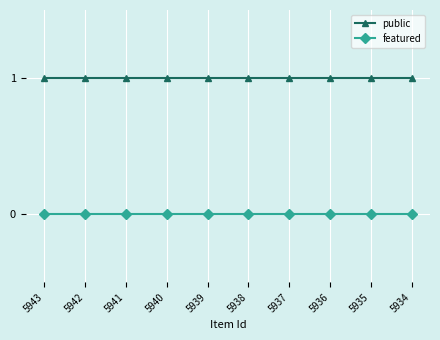

Is the value of public at 5943 greater than the value of featured at 5937?

Yes